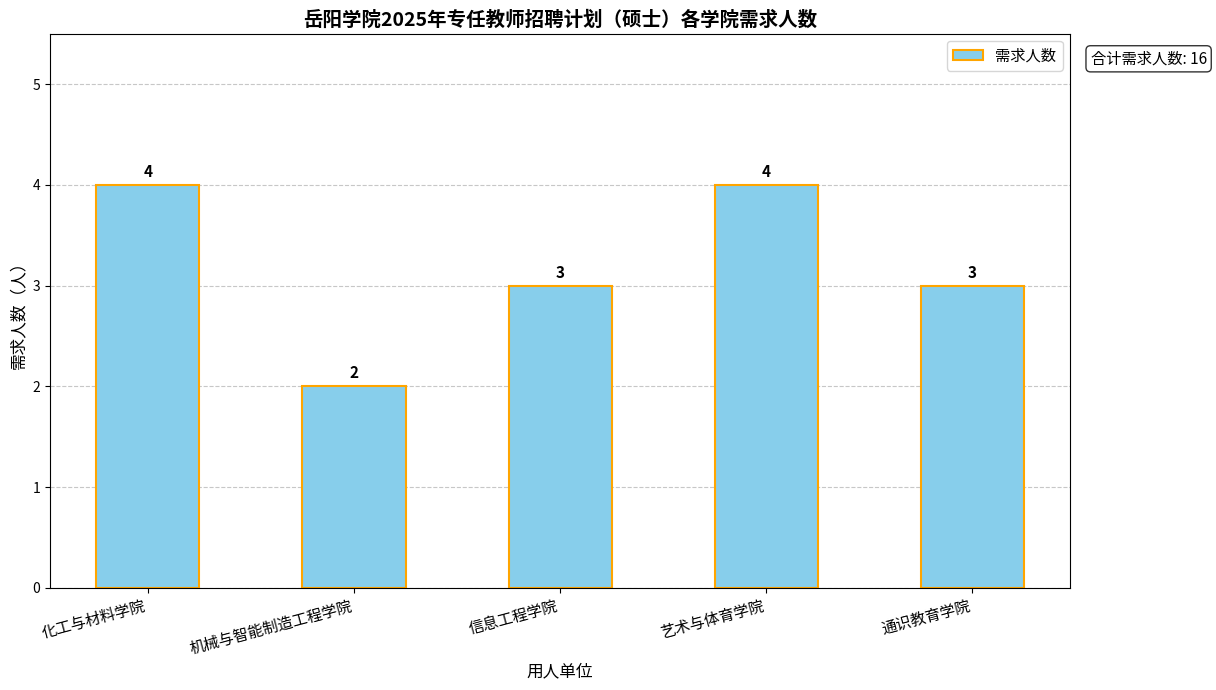

How many bars are there in total?

5